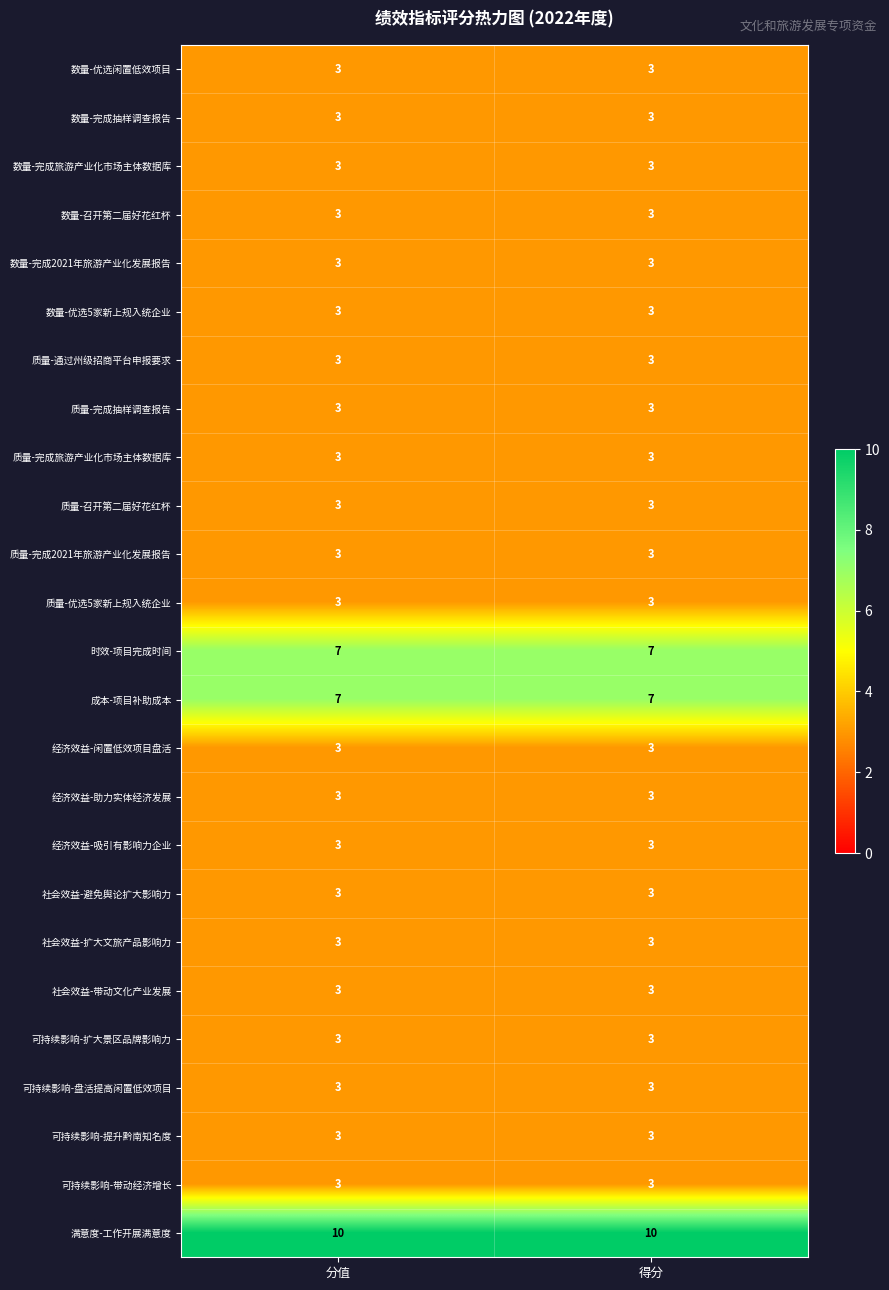

What is the maximum value for 满意度-工作开展满意度?

10